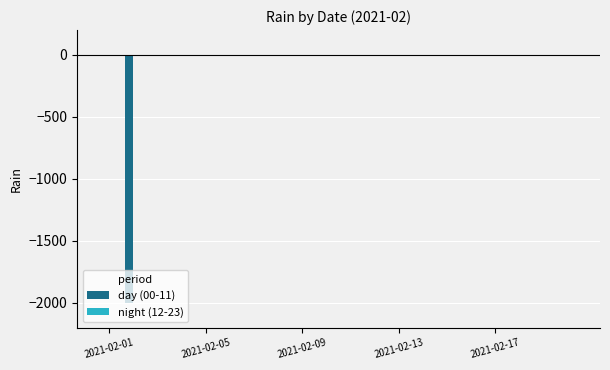

What is the sum of all values?

-1998